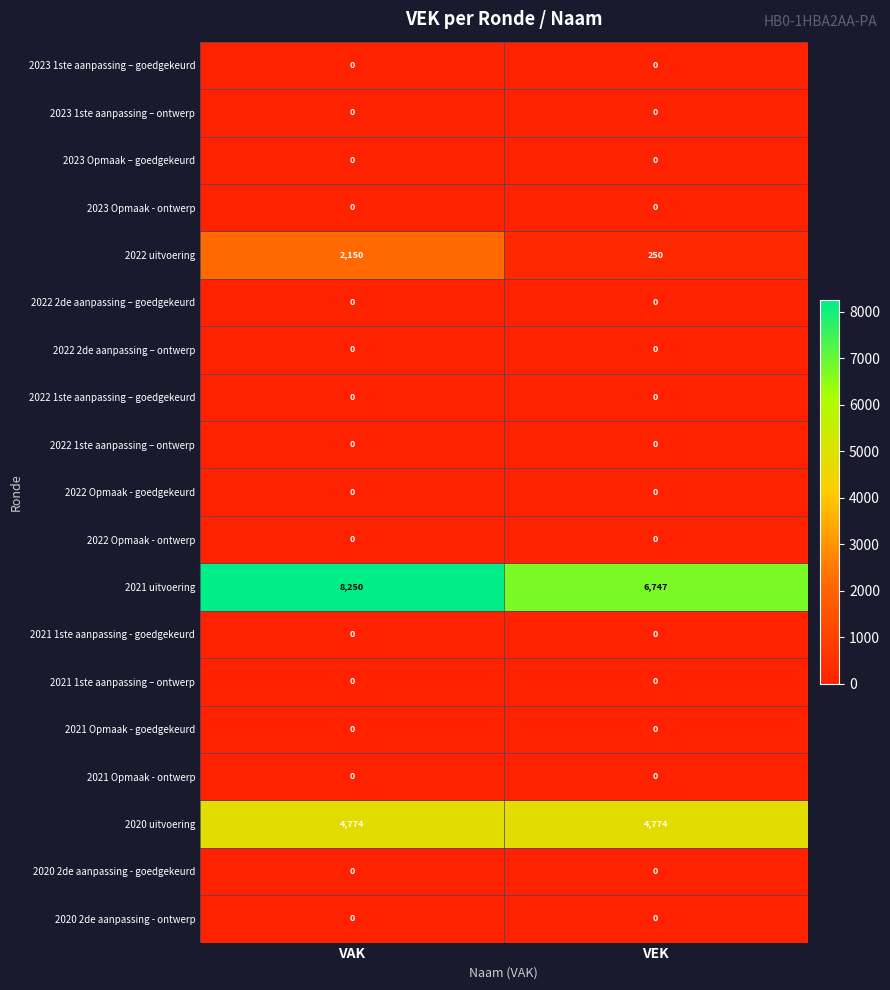

What is the maximum value shown in the chart?

8250